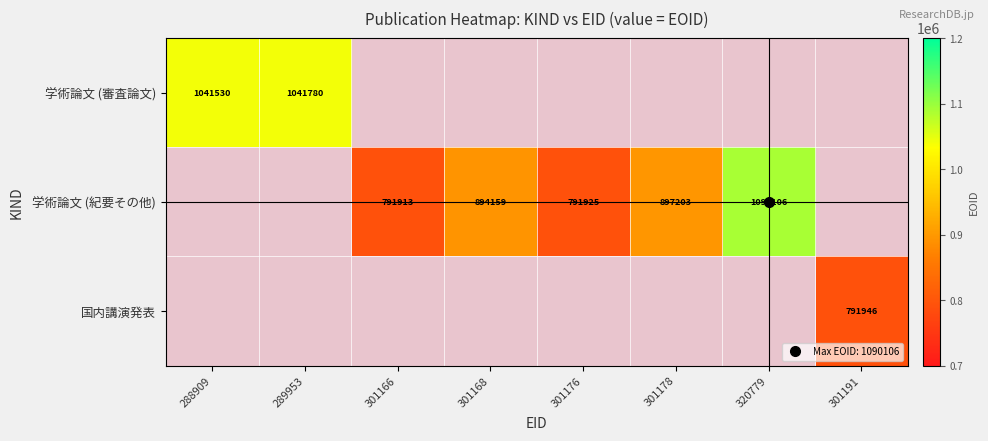

How many data points in 学術論文 (紀要その他) are above 894159?

2